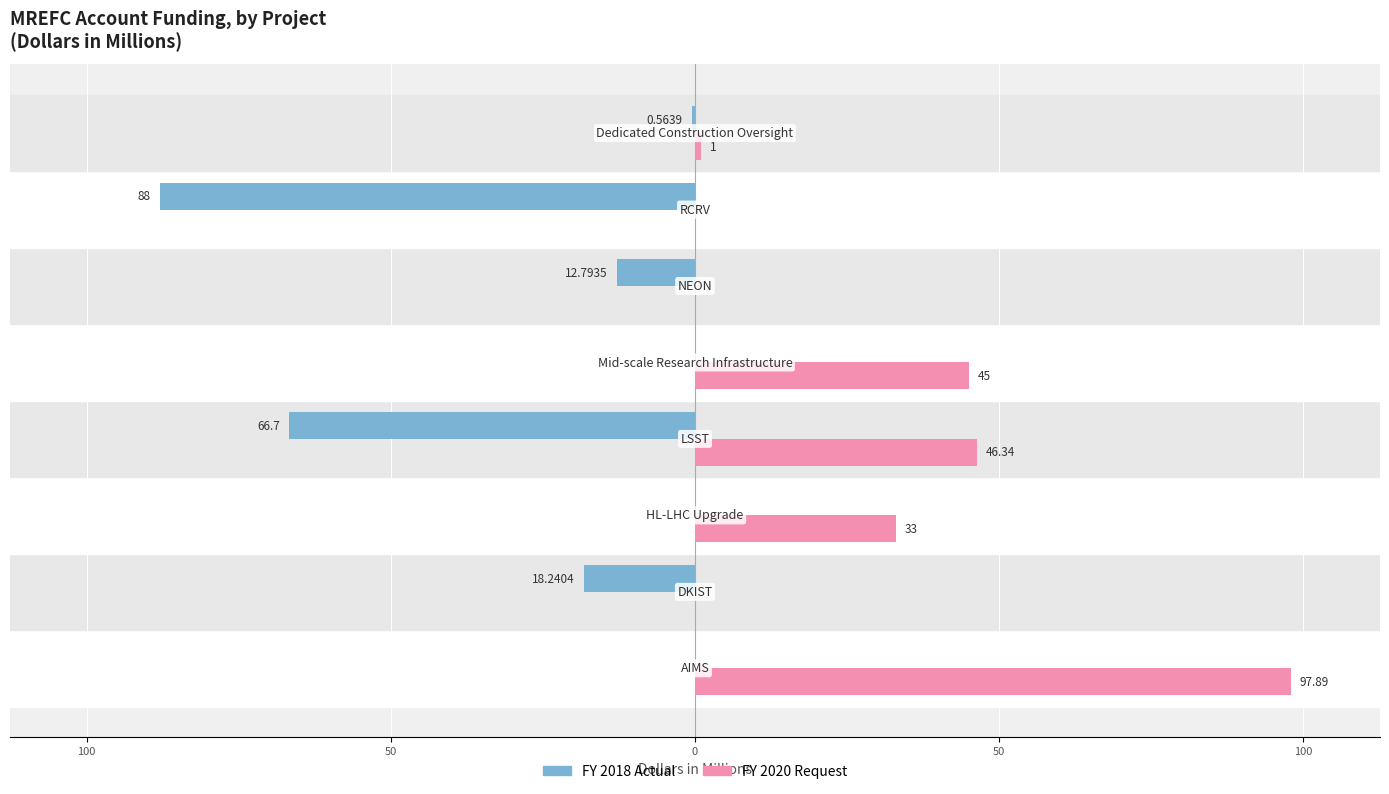

Reading right to left, what are all the values shown in this chart?

FY 2018 Actual: -0.6	-88.0	-12.8	0.0	-66.7	0.0	-18.2	0.0
FY 2020 Request: 1.0	0.0	0.0	45.0	46.3	33.0	0.0	97.9